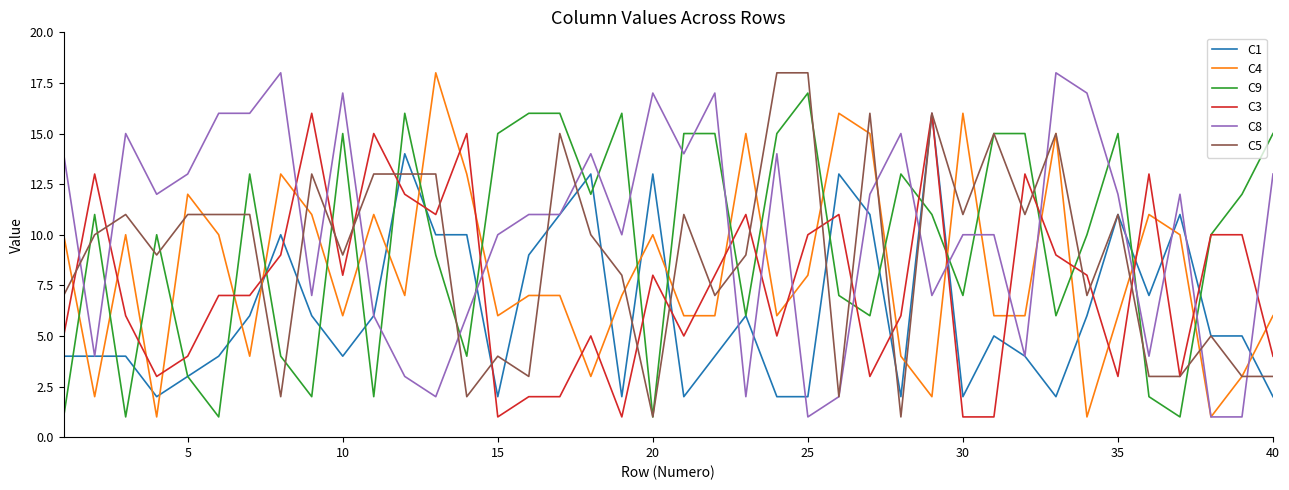

Reading left to right, extract all data points from this chart.

C1: 4	4	4	2	3	4	6	10	6	4	6	14	10	10	2	9	11	13	2	13	2	4	6	2	2	13	11	2	16	2	5	4	2	6	11	7	11	5	5	2
C4: 10	2	10	1	12	10	4	13	11	6	11	7	18	13	6	7	7	3	7	10	6	6	15	6	8	16	15	4	2	16	6	6	15	1	6	11	10	1	3	6
C9: 1	11	1	10	3	1	13	4	2	15	2	16	9	4	15	16	16	12	16	1	15	15	6	15	17	7	6	13	11	7	15	15	6	10	15	2	1	10	12	15
C3: 5	13	6	3	4	7	7	9	16	8	15	12	11	15	1	2	2	5	1	8	5	8	11	5	10	11	3	6	16	1	1	13	9	8	3	13	3	10	10	4
C8: 14	4	15	12	13	16	16	18	7	17	6	3	2	6	10	11	11	14	10	17	14	17	2	14	1	2	12	15	7	10	10	4	18	17	12	4	12	1	1	13
C5: 7	10	11	9	11	11	11	2	13	9	13	13	13	2	4	3	15	10	8	1	11	7	9	18	18	2	16	1	16	11	15	11	15	7	11	3	3	5	3	3